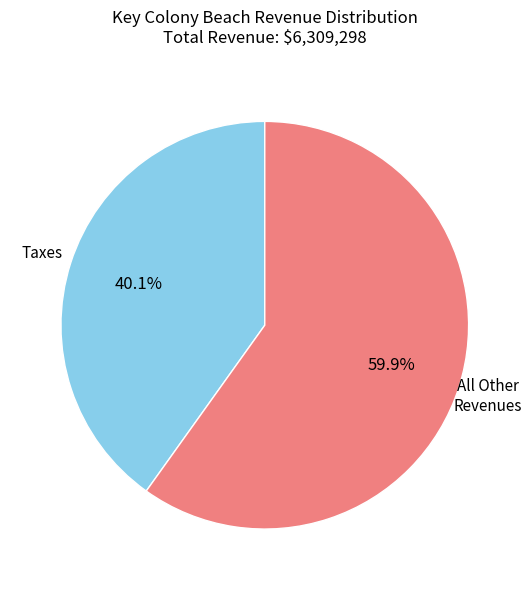

Is there any slice that represents more than half of the pie?

Yes